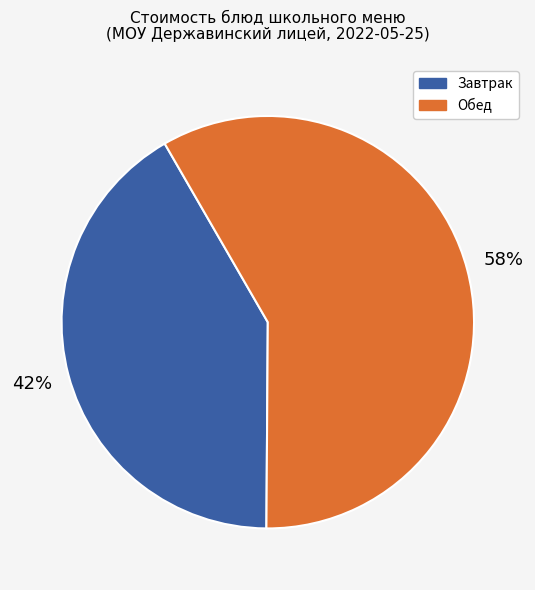

How many slices are in this pie chart?

2